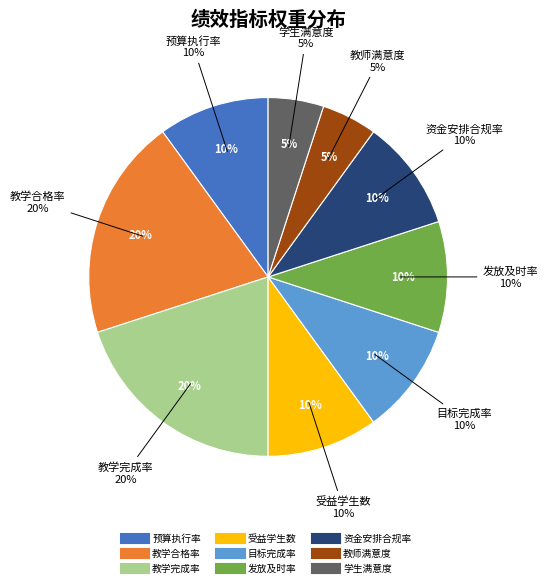

Is it true that 教学完成率 is 26% of the pie?

False